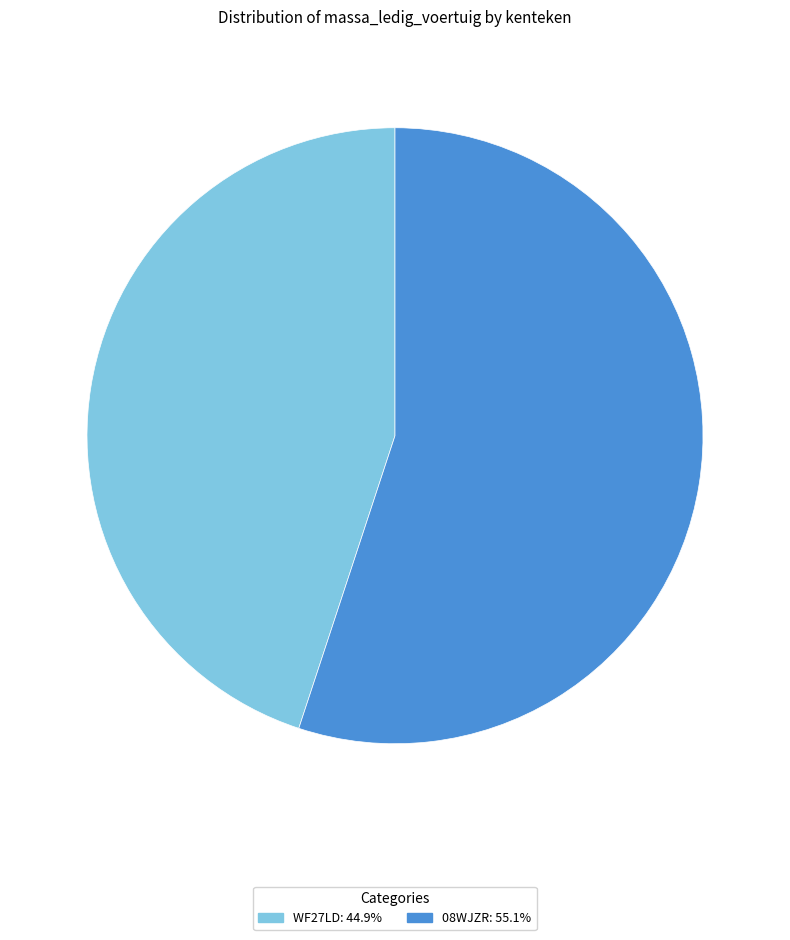

Does any single category account for the majority?

Yes